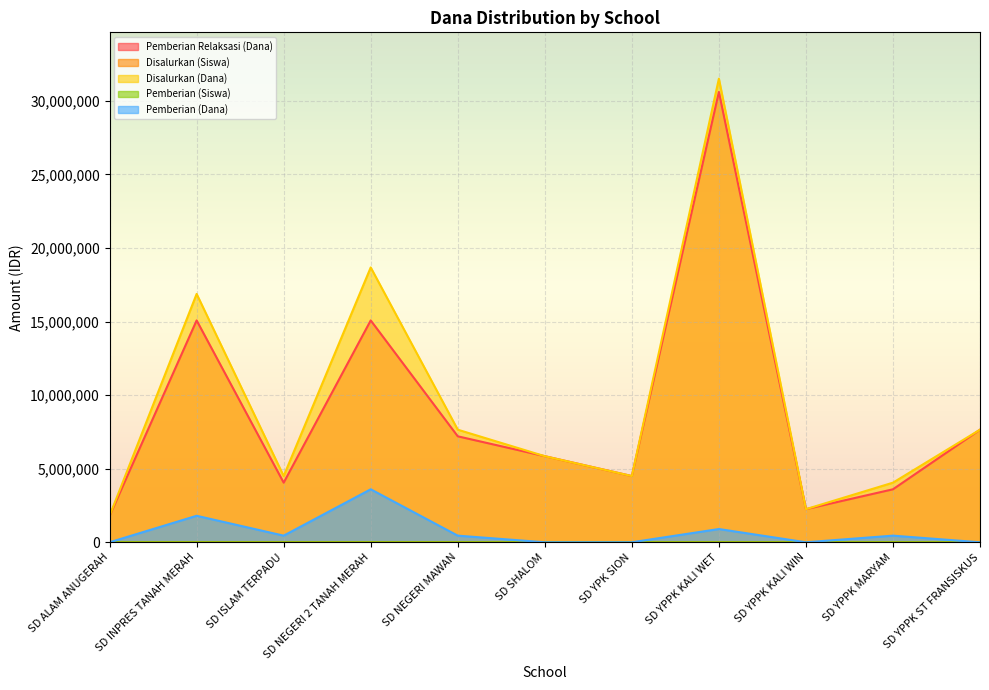

Count the number of categories in the chart.

11